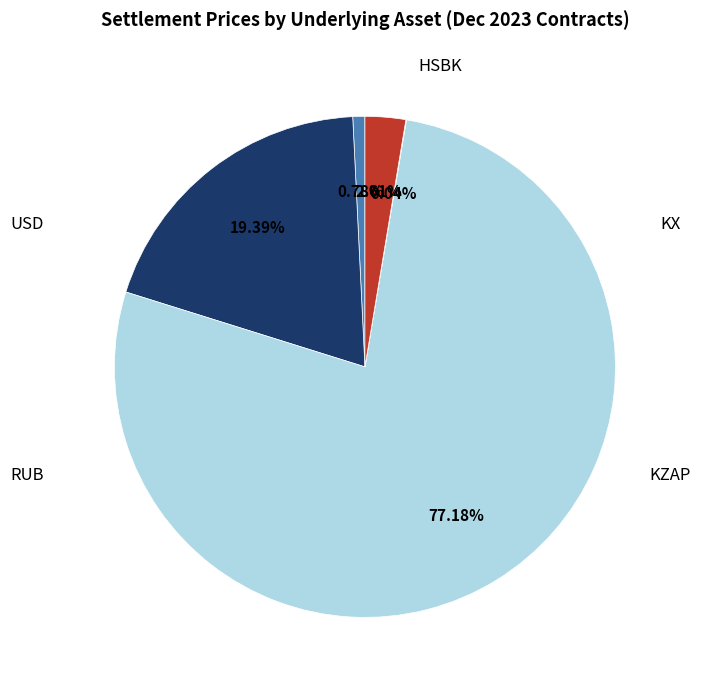

Does any single category account for the majority?

Yes